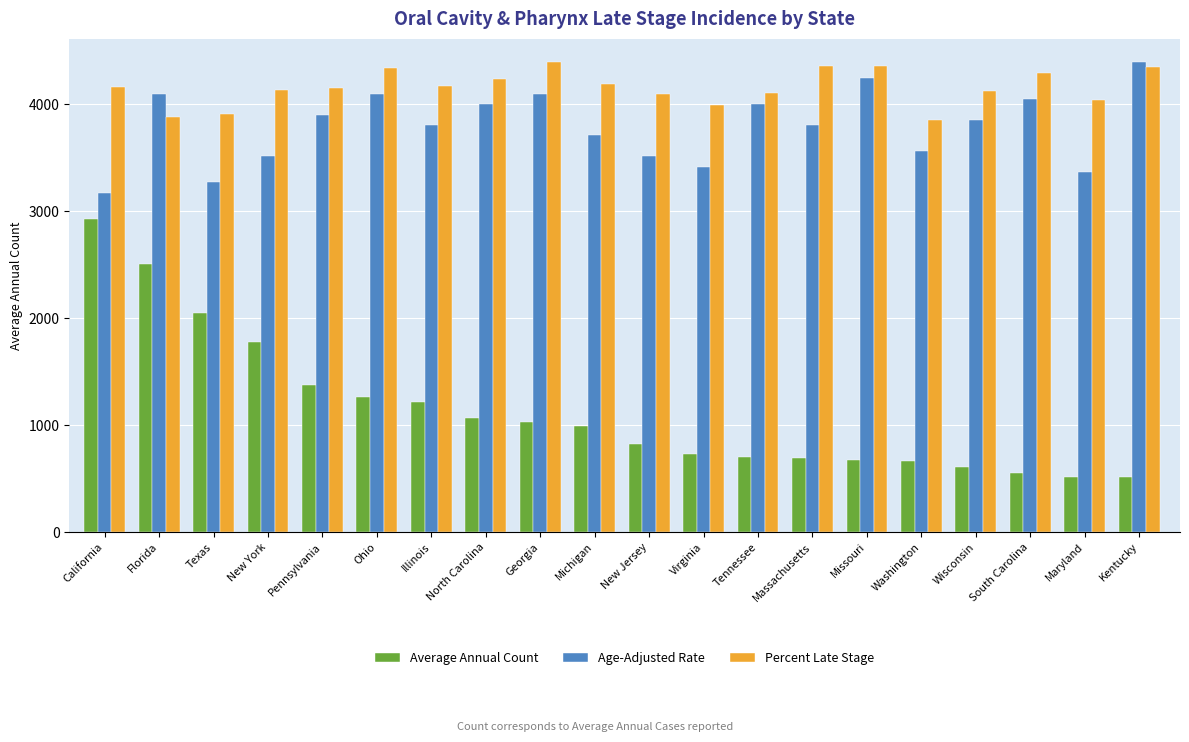

What is the spread (max minus min) of values at Texas?

1867.4